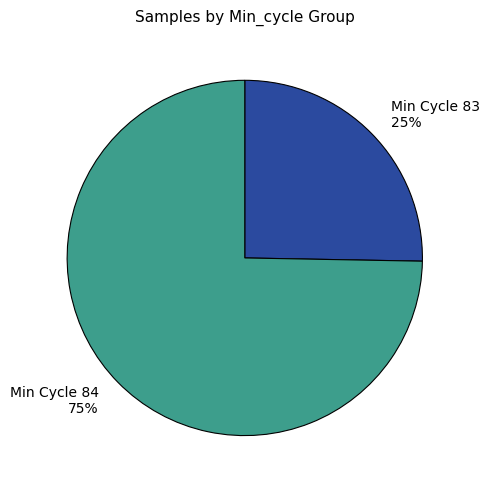

Combined, do Min Cycle 84 75% and Min Cycle 83 25% account for over 50%?

Yes